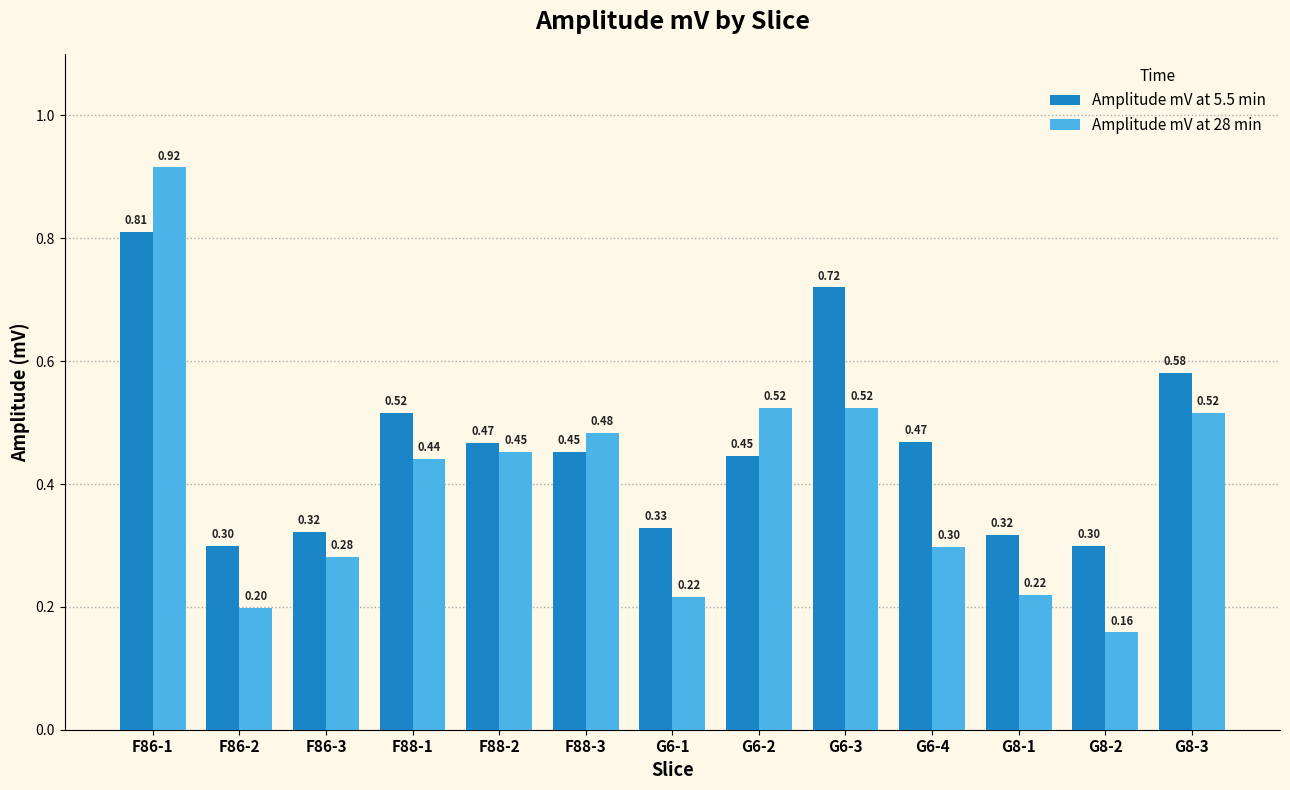

At G6-2, list the series in order from largest to smallest.

Amplitude mV at 28 min, Amplitude mV at 5.5 min